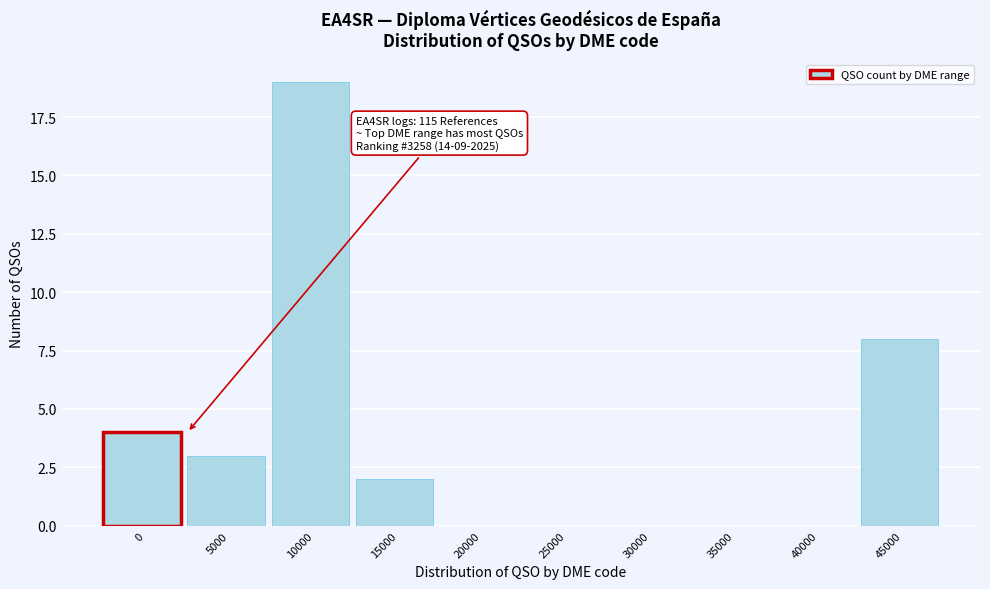

Reading right to left, transcribe all the data shown in this chart.

45000=8	40000=0	35000=0	30000=0	25000=0	20000=0	15000=2	10000=19	5000=3	0=4